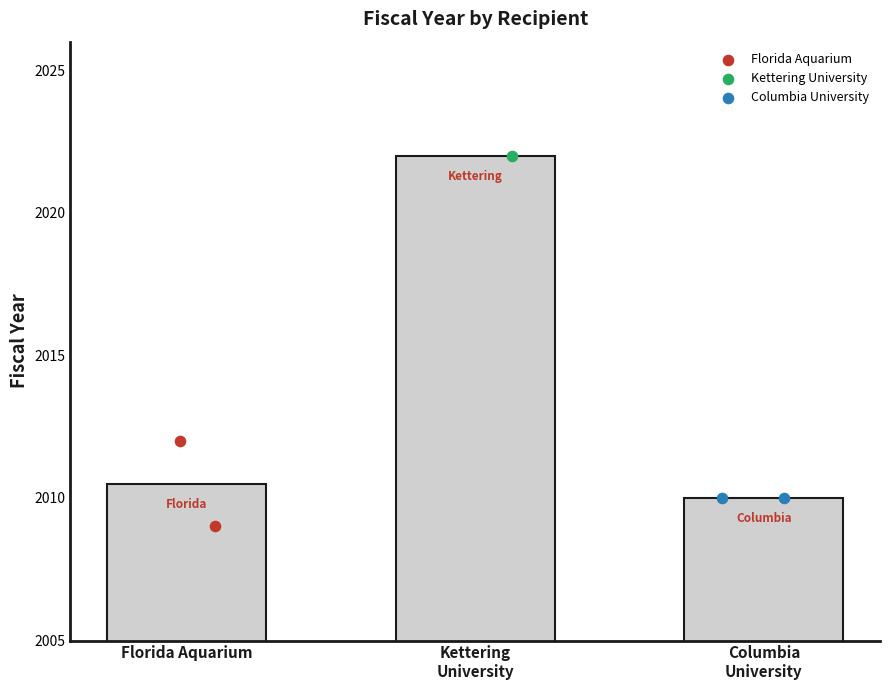

Is the value of Columbia University at Florida Aquarium greater than the value of Florida Aquarium at Kettering
University?

No